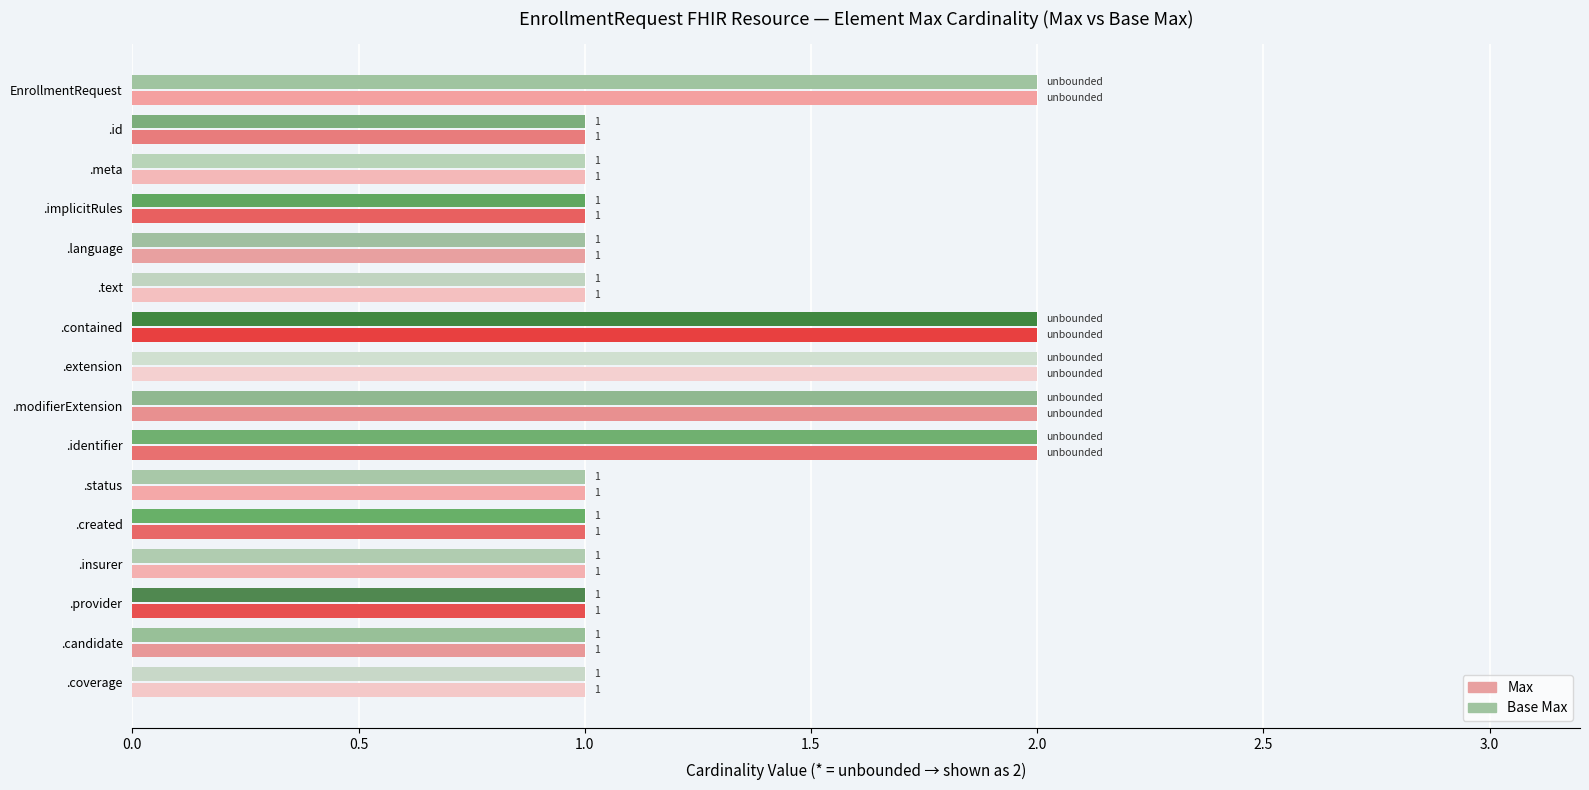

What is the sum of all Max values?

21